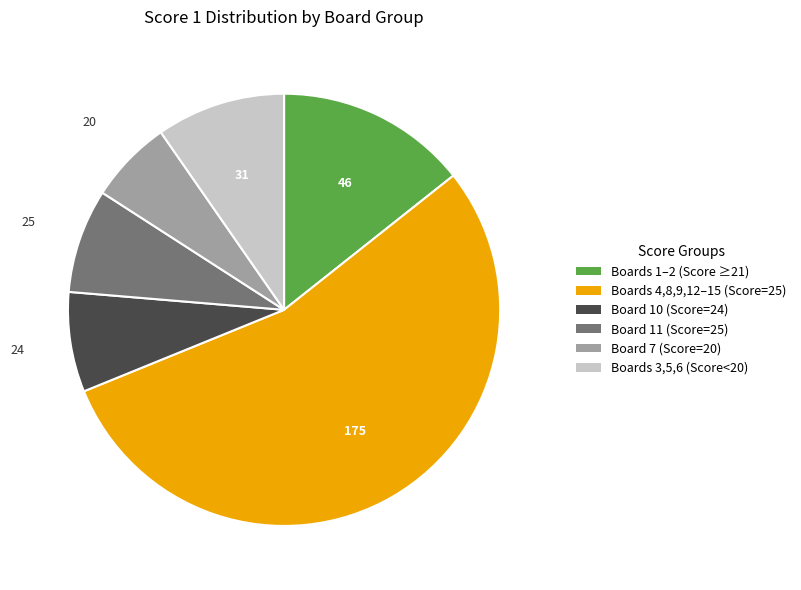

Is there a majority slice in this chart?

Yes